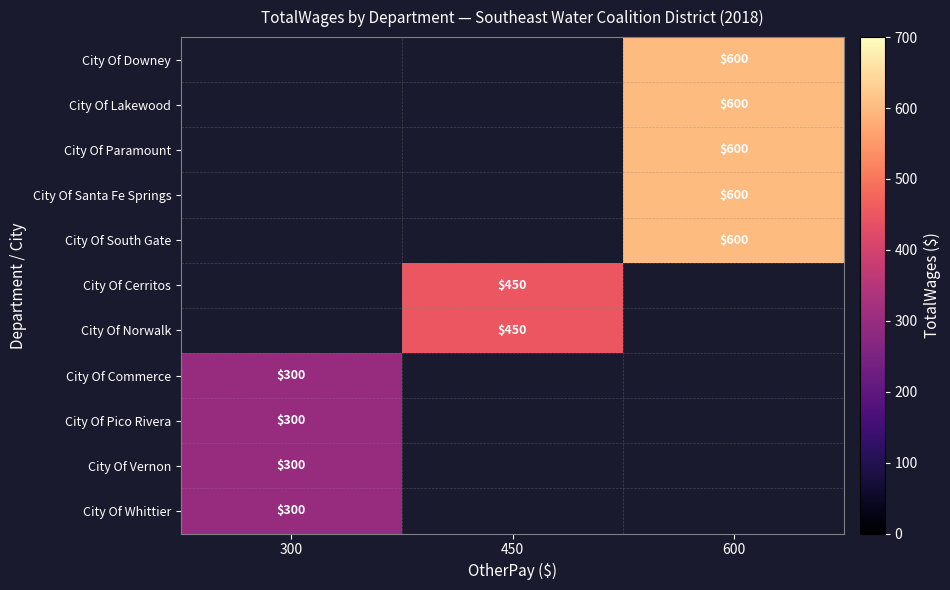

True or false: City Of Cerritos has a value of 450 at 450.

True